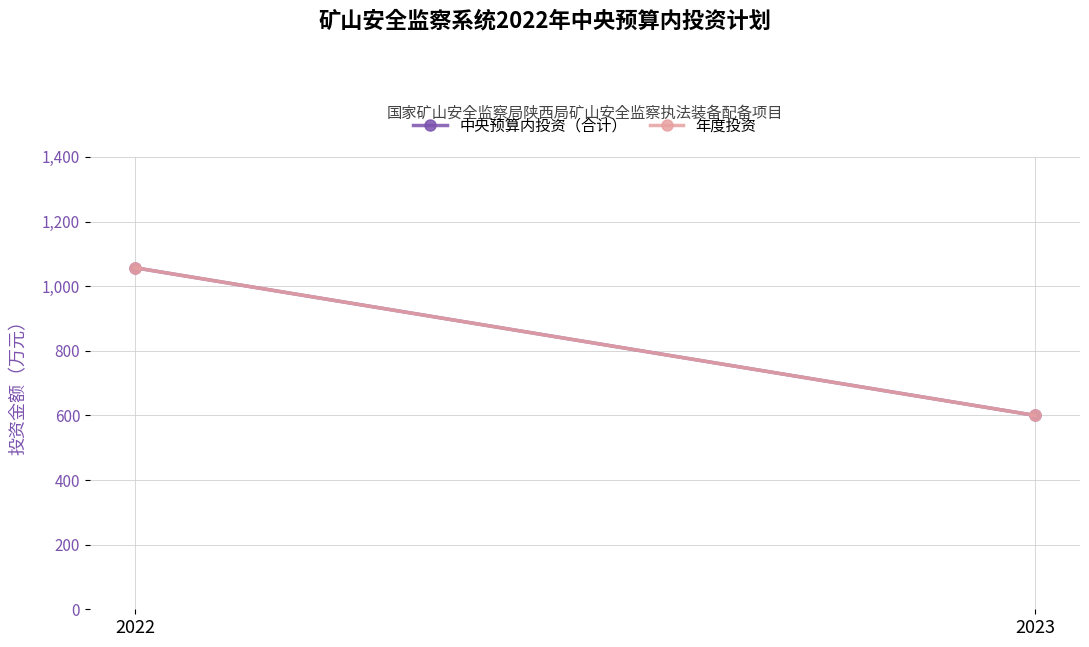

What is the average value of the 年度投资 series?

828